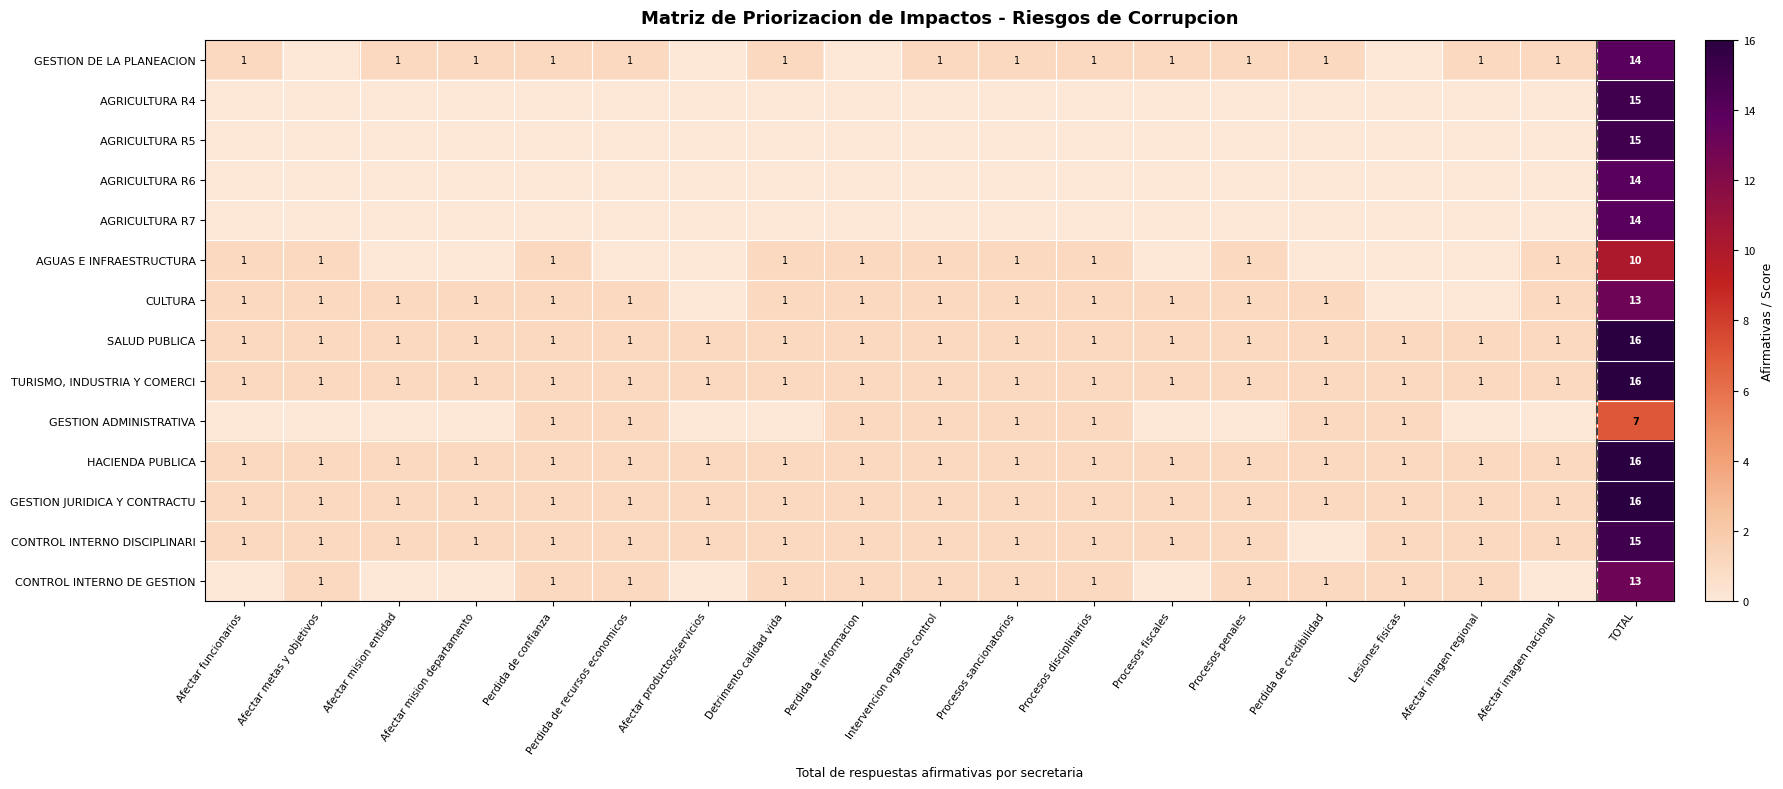

True or false: GESTION DE LA PLANEACION has a value of 1 at Procesos sancionatorios.

True